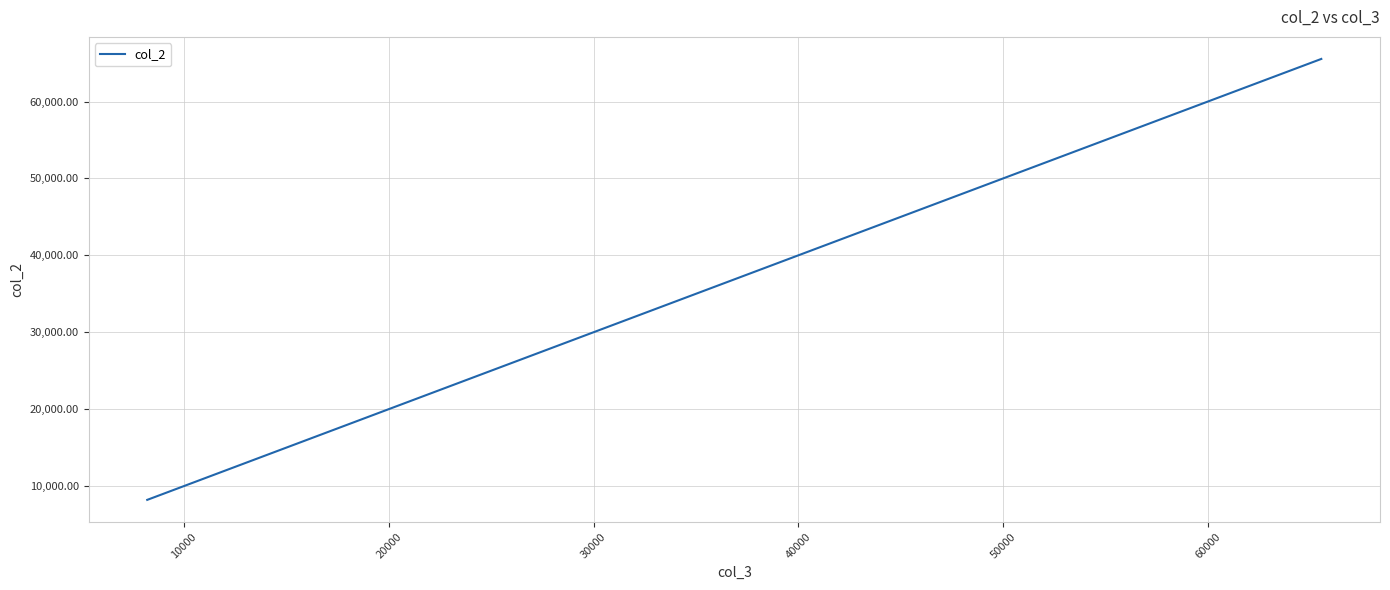

What is the difference between the maximum and second lowest values?

57344.0